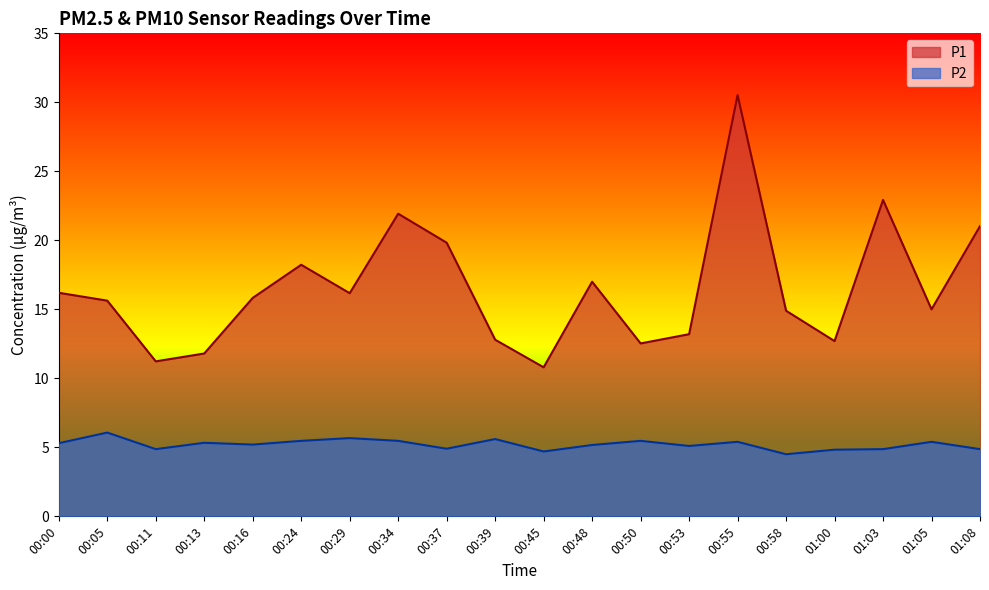

What is the minimum value shown in the chart?

4.5